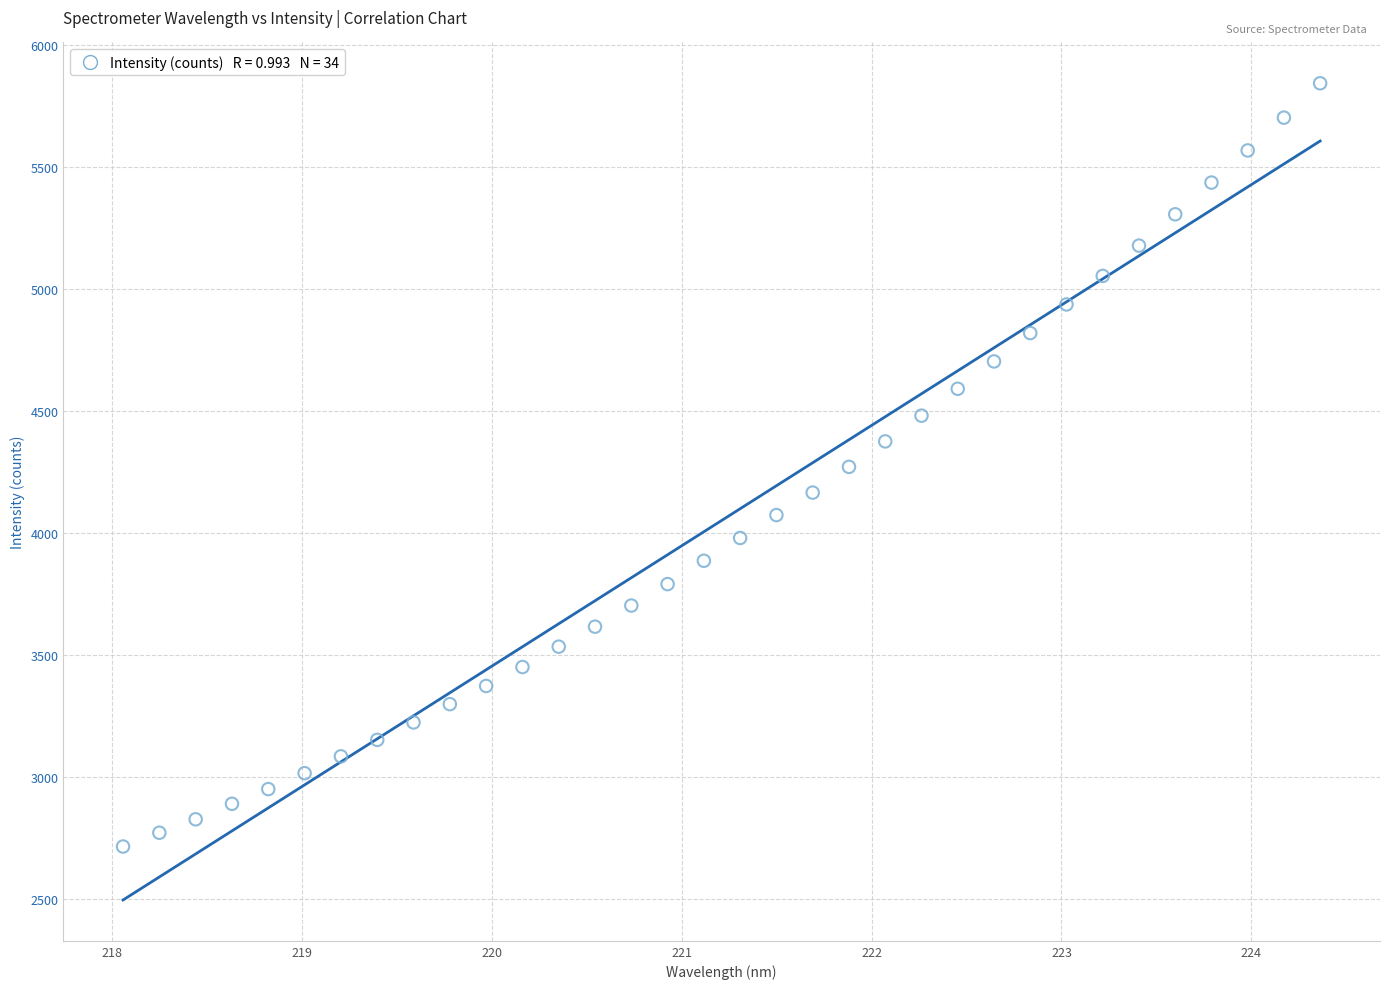

What is the range of Y values (max minus min)?

3130.7